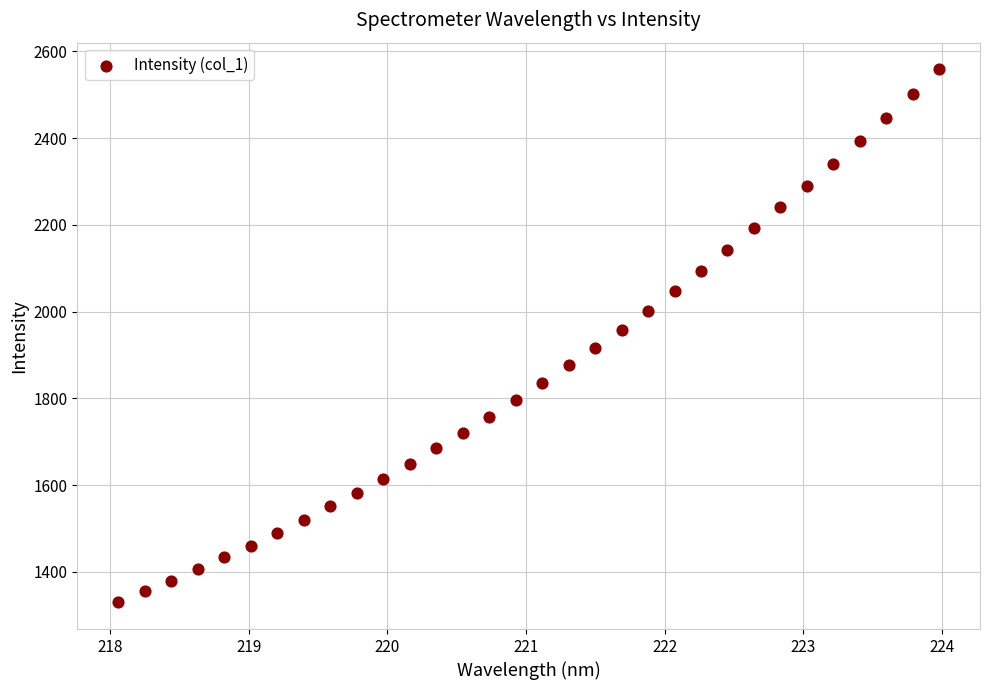

What is the range of Y values (max minus min)?

1228.9